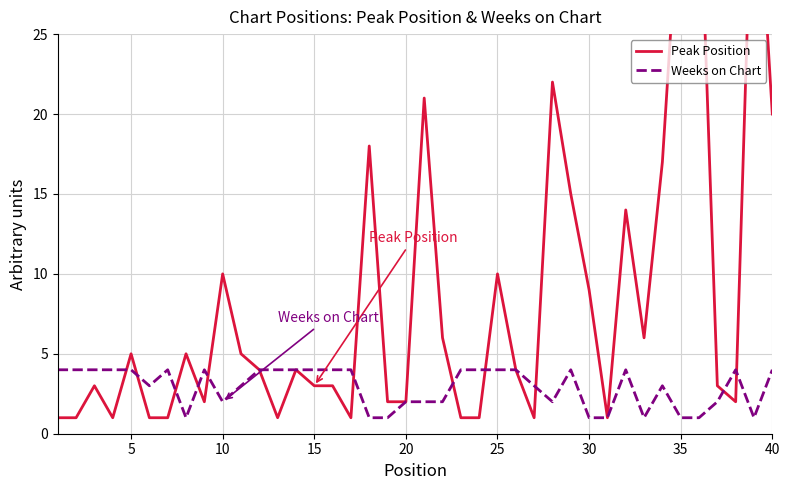

Which series has the largest total across all categories?

Peak Position